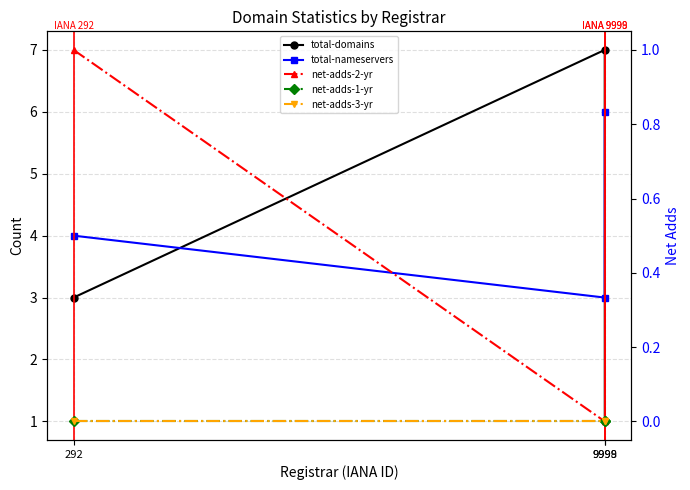

True or false: net-adds-2-yr has a value of 0 at 9999.

False